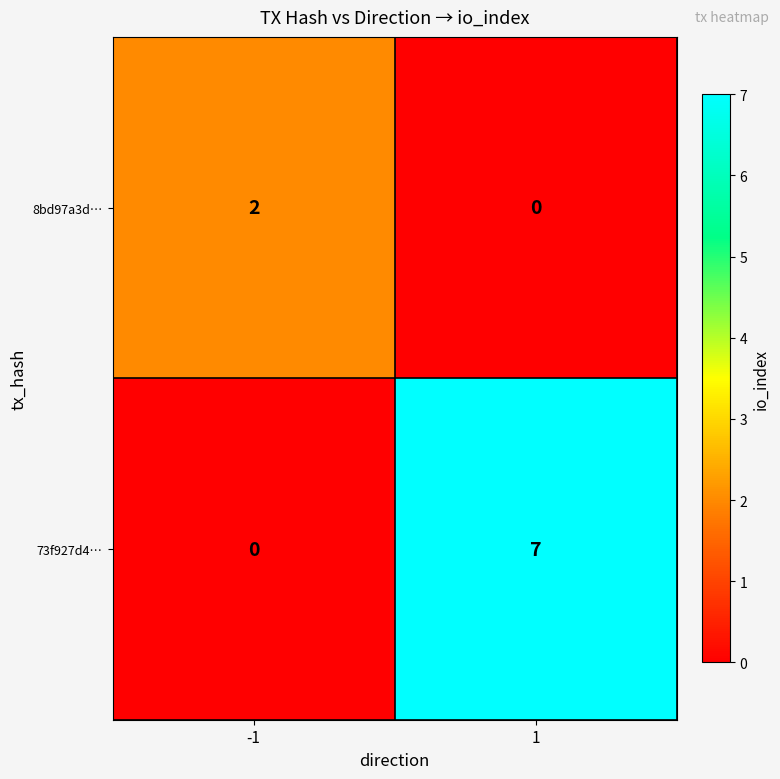

What is the highest value of the 73f927d4… series?

7